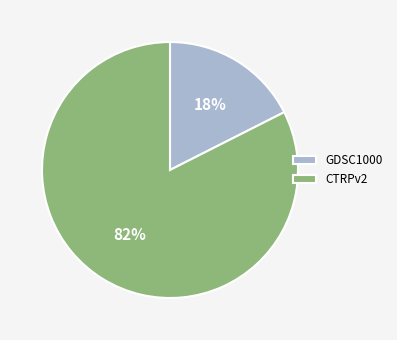

To the nearest percent, what is the average slice percentage?

50%